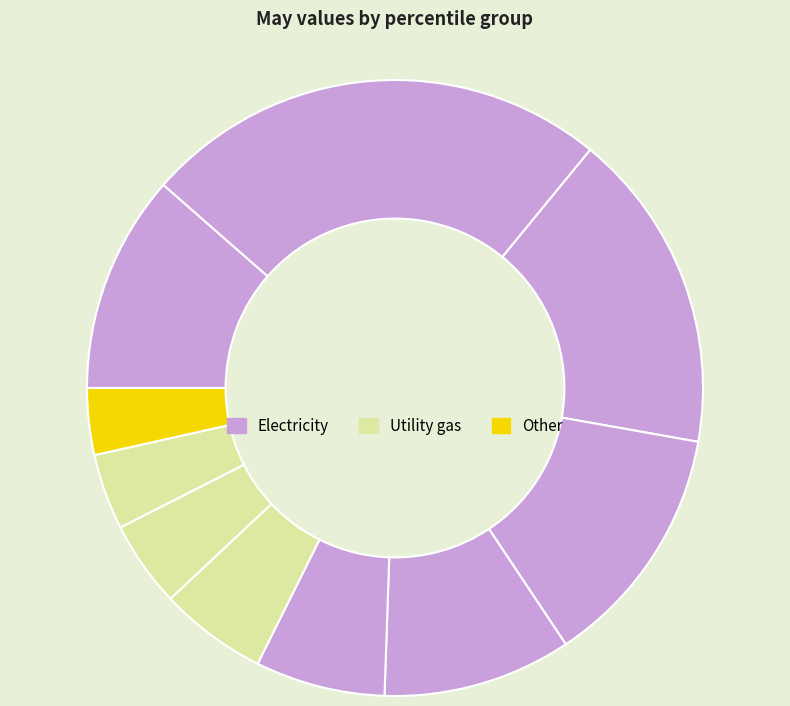

Rank the categories by value from lowest to highest.

pct95, pct85, pct75, pct65, pct55, pct45, pct05, pct35, pct25, pct15